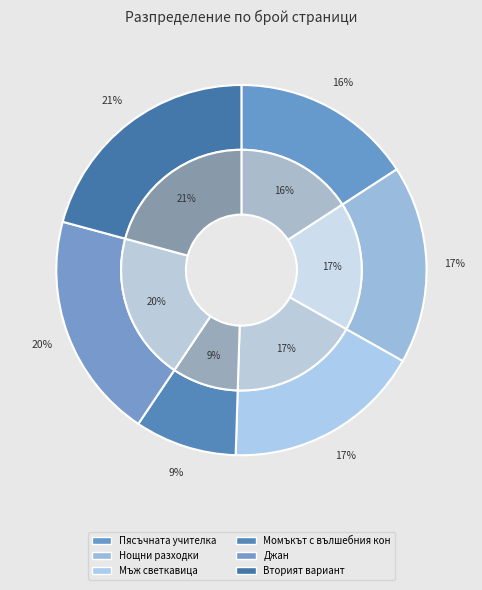

Combined, do Пясъчната учителка (9246) and Джан (519) account for over 50%?

No